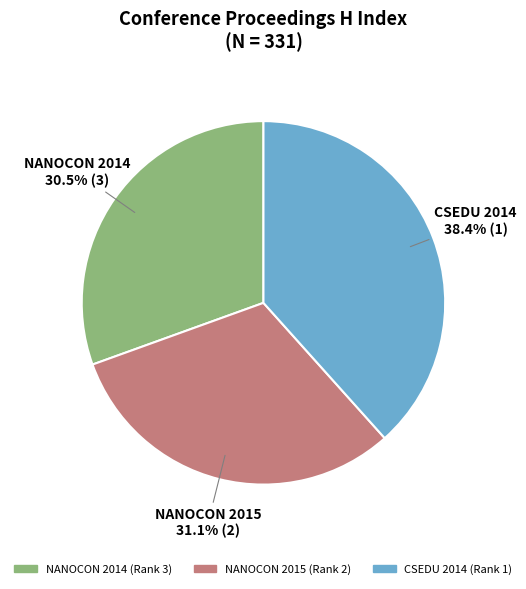

Which slice is the largest?

CSEDU 2014